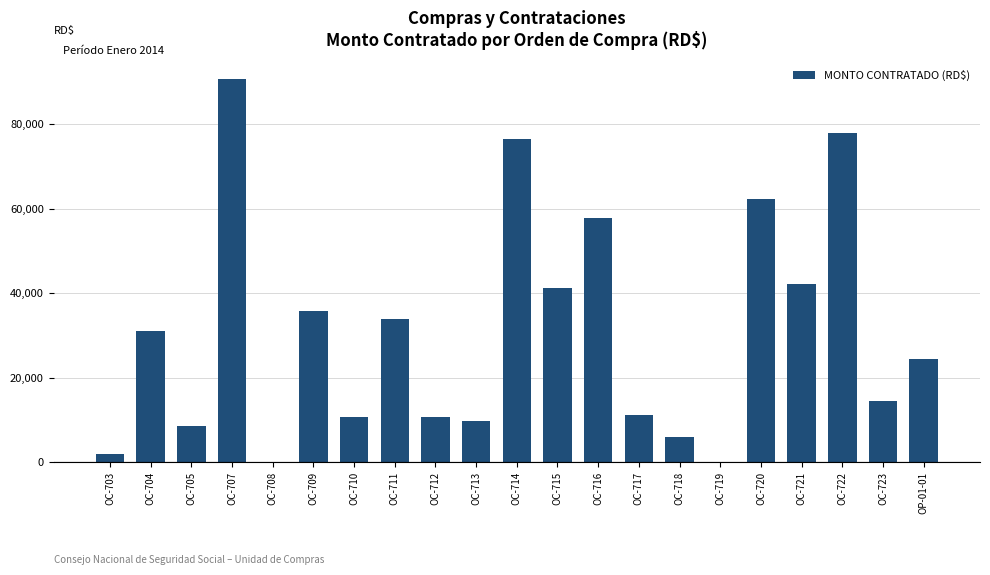

At which category does the chart reach its peak across all series?

OC-707